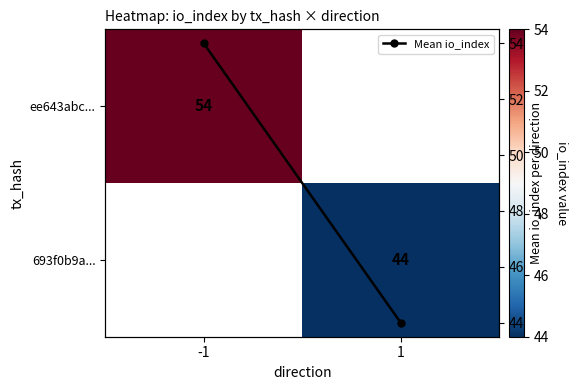

What is the smallest value displayed?

44.0